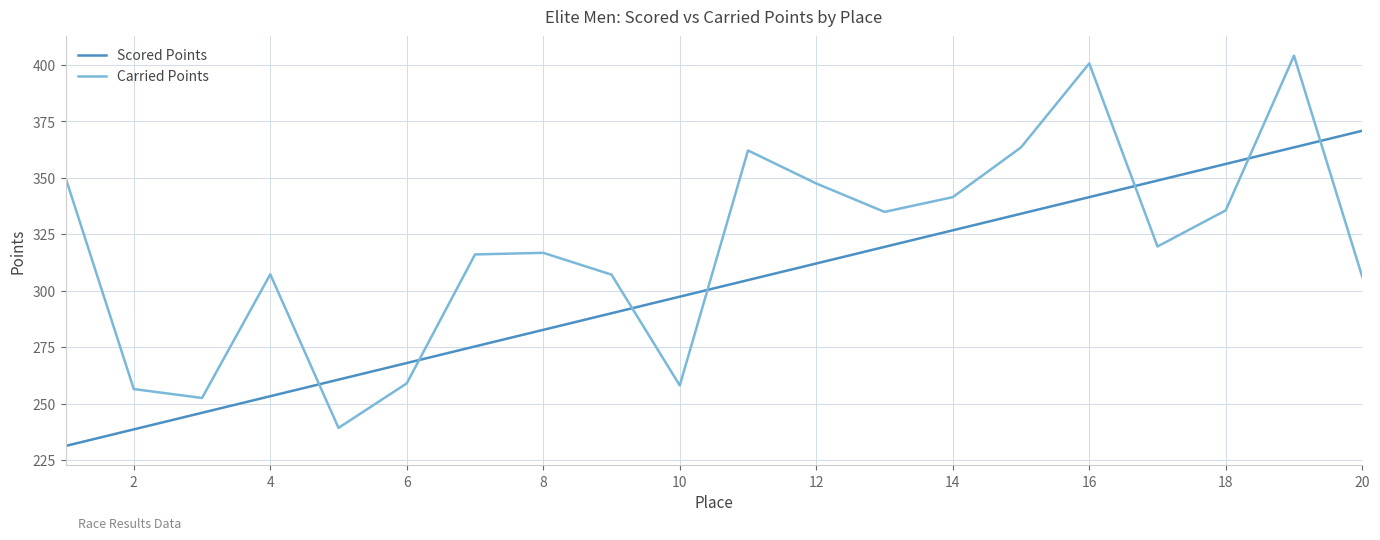

Which series has the largest total across all categories?

Carried Points